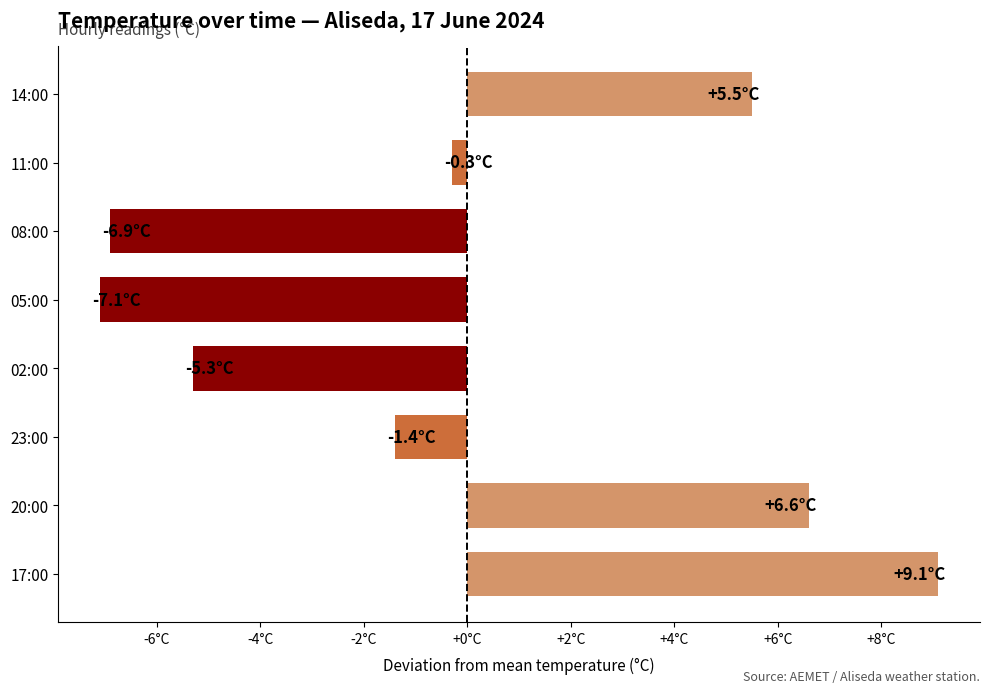

List the labels in order of value, largest first.

17:00, 20:00, 14:00, 11:00, 23:00, 02:00, 08:00, 05:00